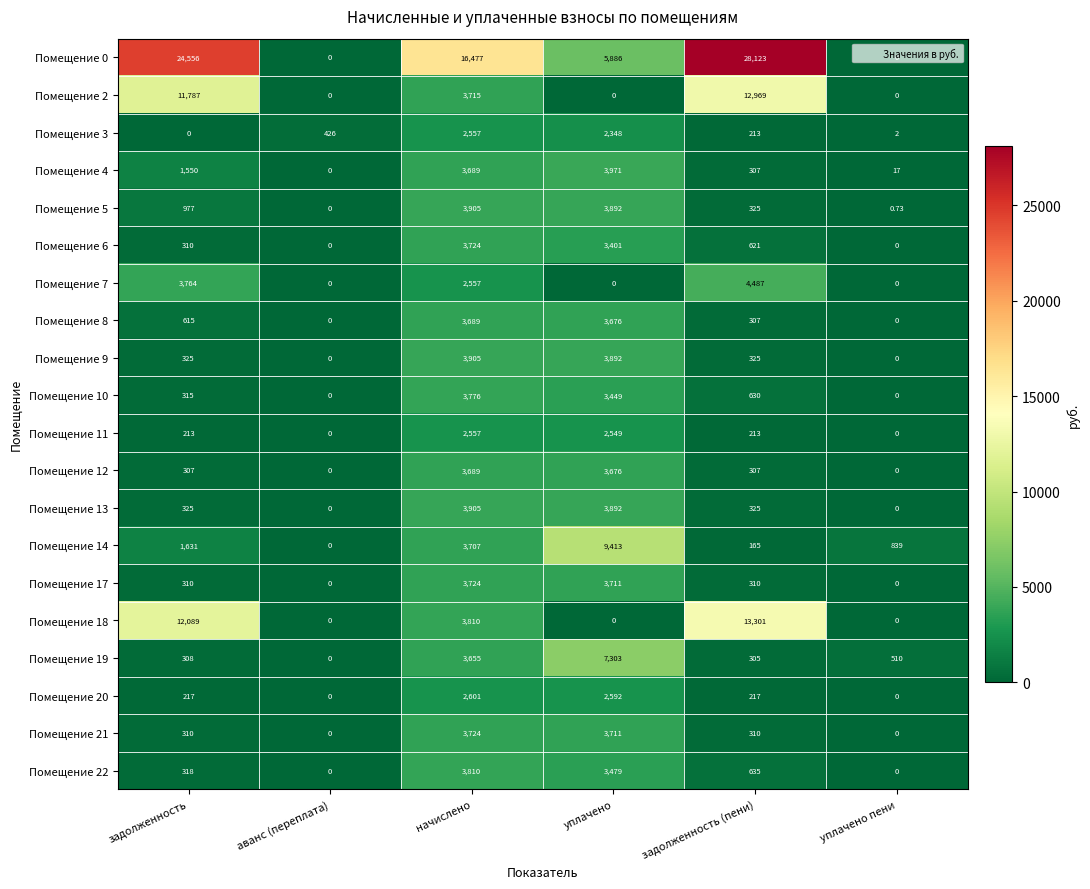

Count the number of data series in this chart.

20